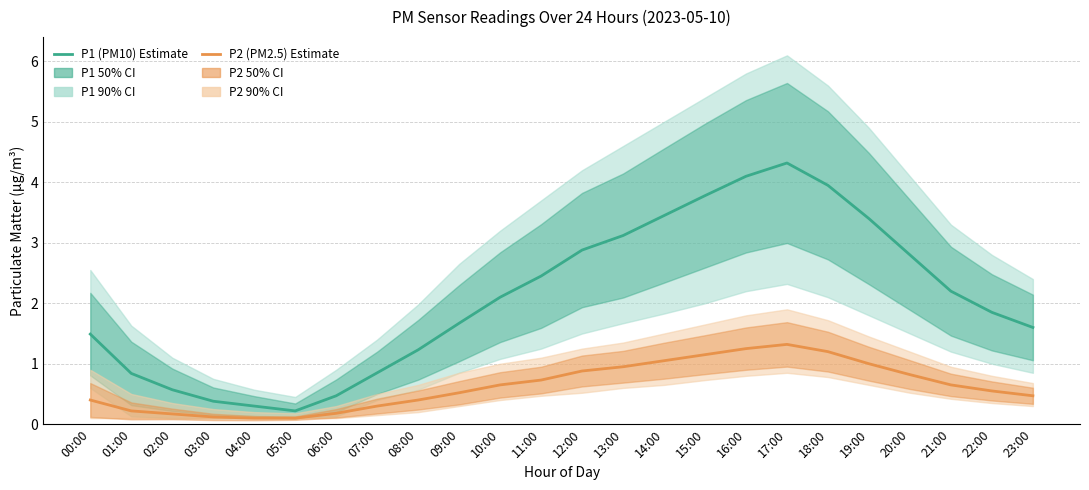

True or false: P1 (PM10) has a value of 3.5 at 14:00.

True